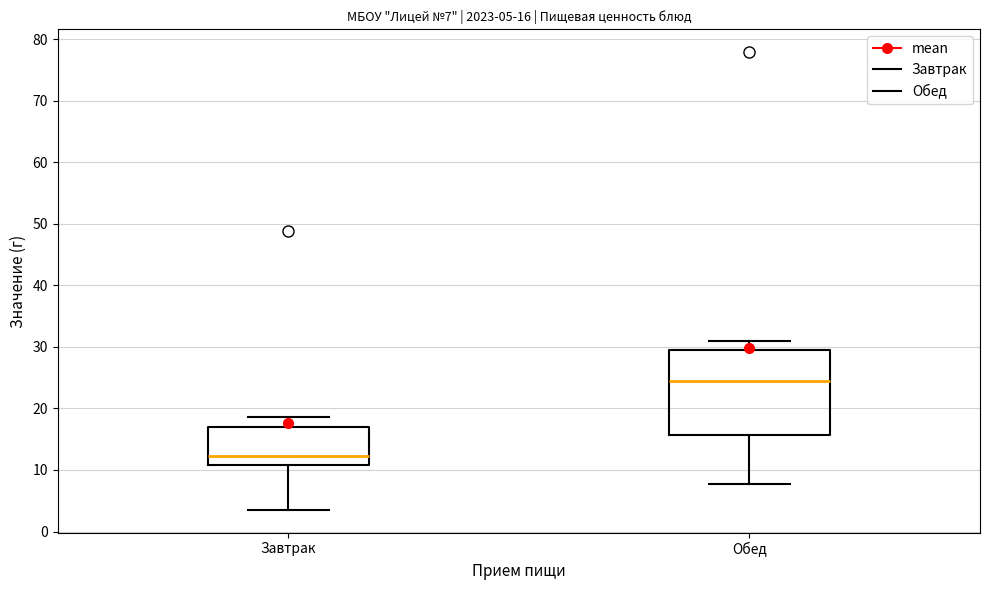

Which box's median line is the lowest?

Завтрак